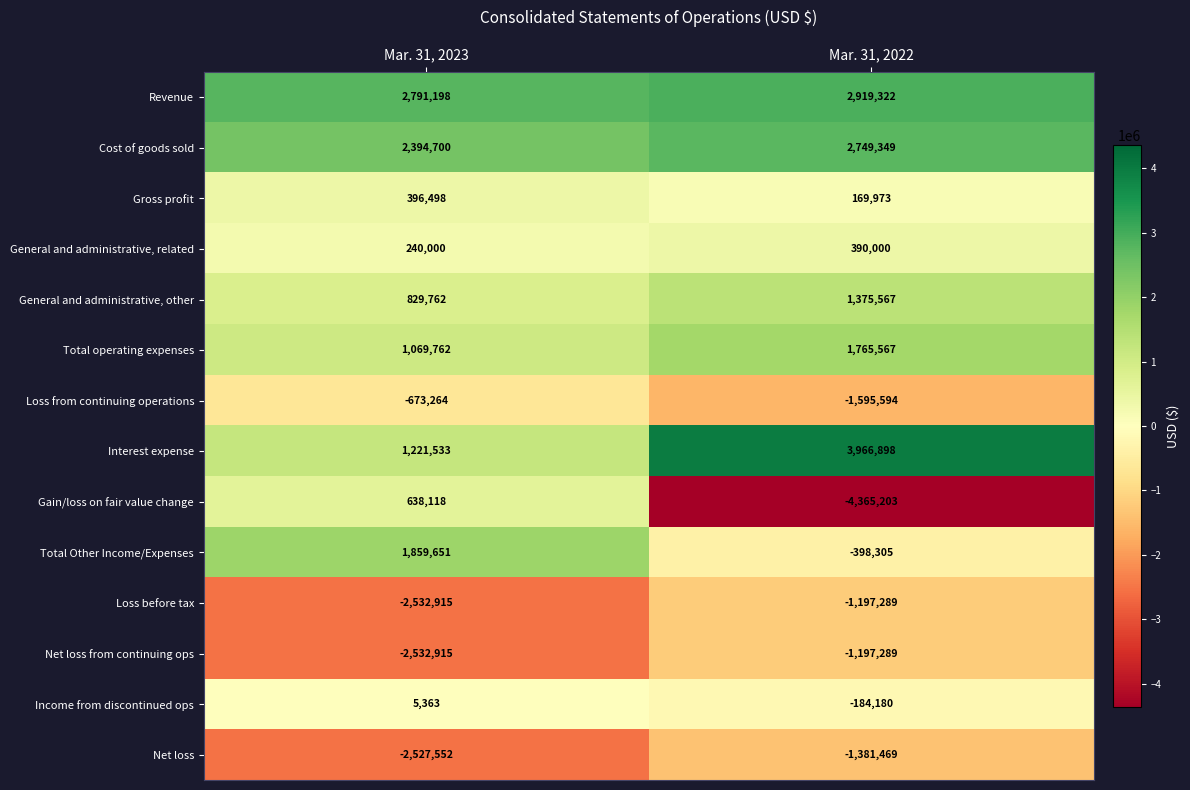

Read the General and administrative, related value at Mar. 31, 2022, to the nearest 10.

390000